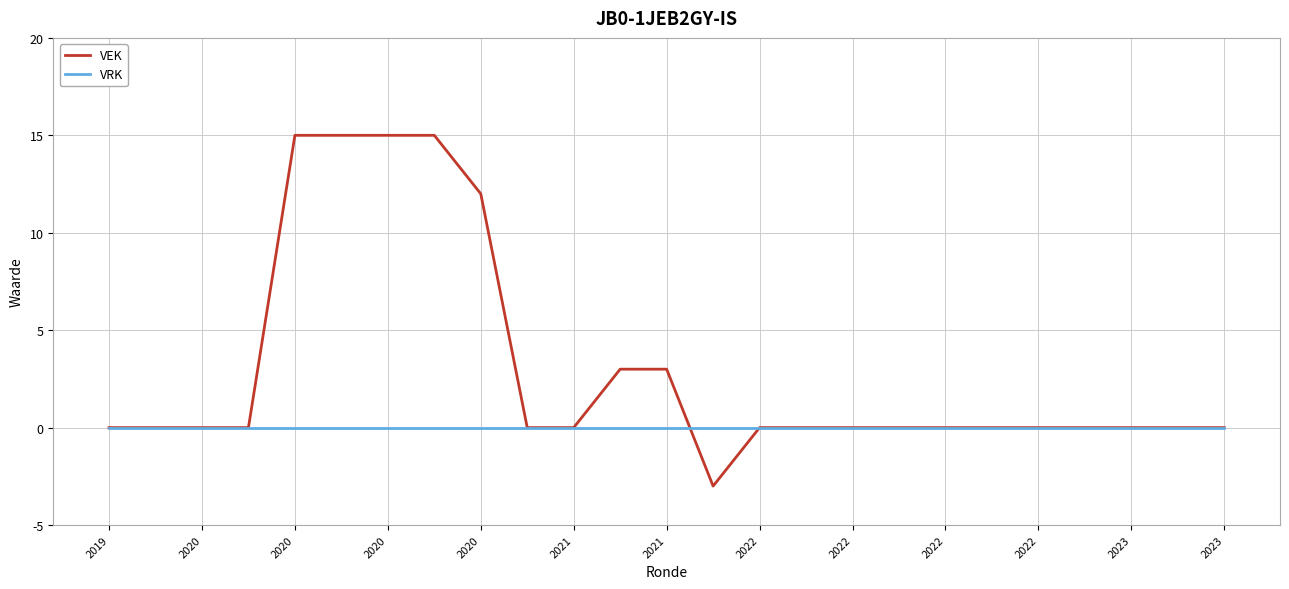

Reading left to right, transcribe all the data shown in this chart.

VEK: 0	0	0	0	15	15	15	15	12	0	0	3	3	-3	0	0	0	0	0	0	0	0	0	0	0
VRK: 0	0	0	0	0	0	0	0	0	0	0	0	0	0	0	0	0	0	0	0	0	0	0	0	0